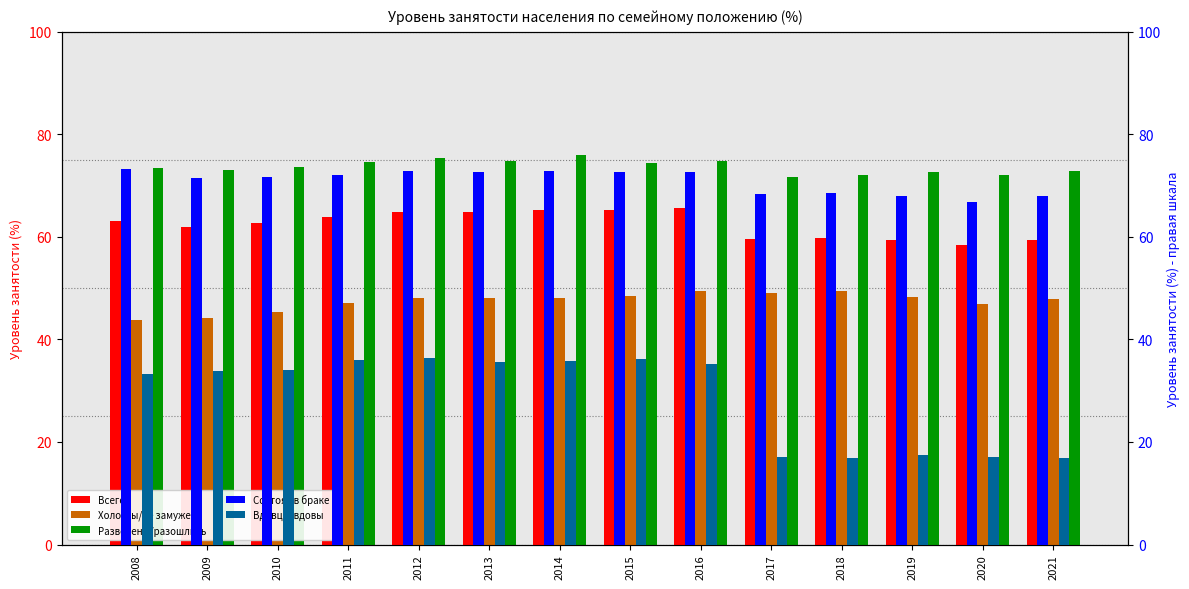

What is the sum of all Вдовцы/вдовы values?

401.9